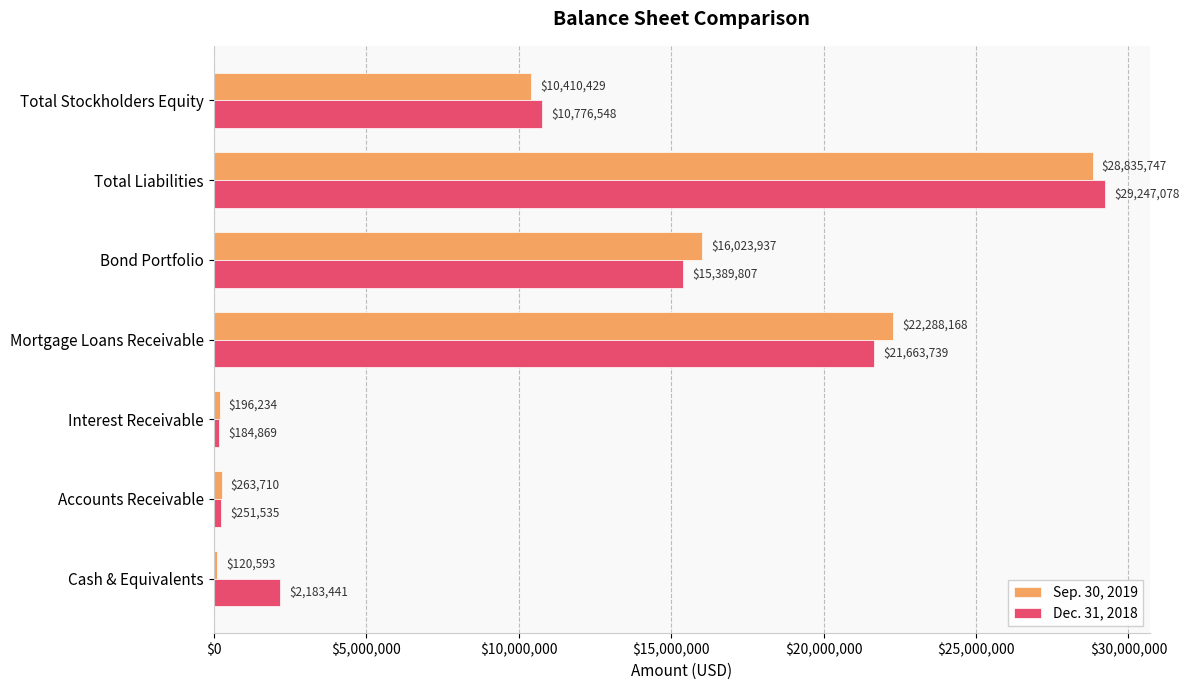

At Cash & Equivalents, list the series in order from smallest to largest.

Sep. 30, 2019, Dec. 31, 2018